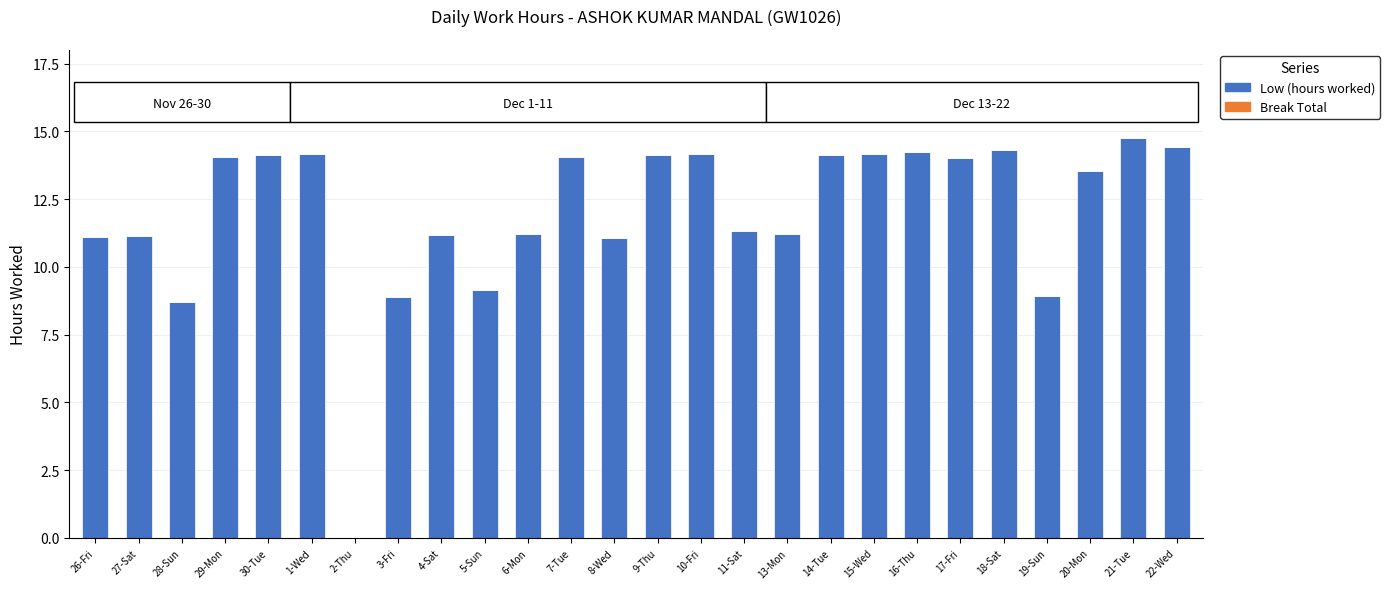

Which has a higher value, 22-Wed or 7-Tue?

22-Wed